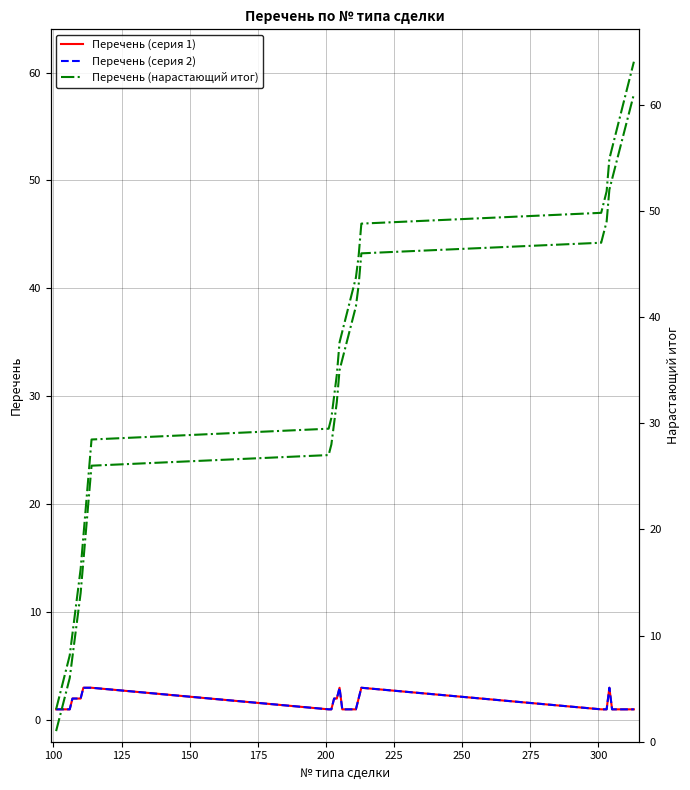

True or false: Перечень (серия 2) and Перечень (серия 1) intersect in this chart.

False